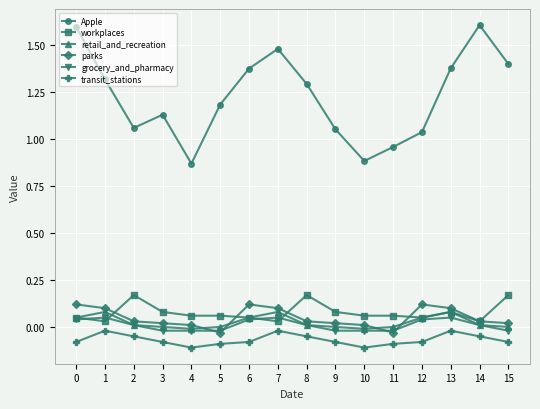

Which series has the largest total across all categories?

Apple